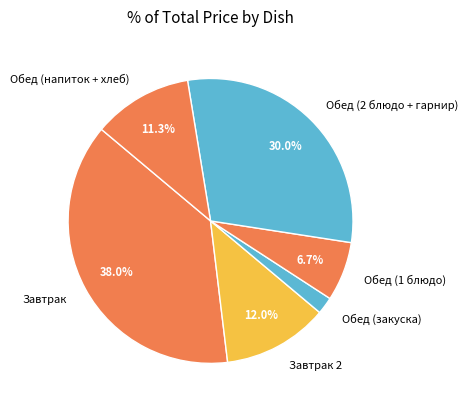

How many segments does this pie chart have?

6